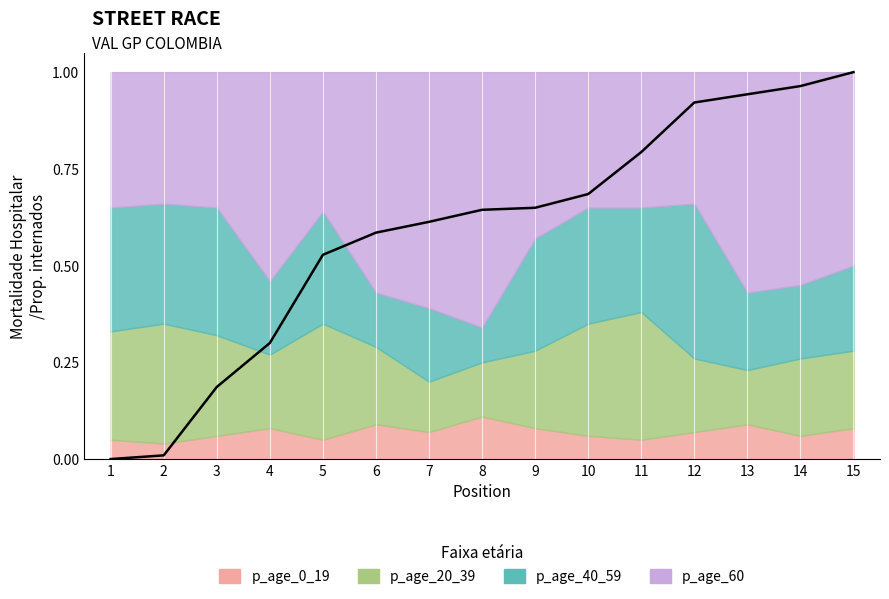

List the series in order of their peak value, lowest first.

p_age_0_19, p_age_20_39, p_age_40_59, p_age_60